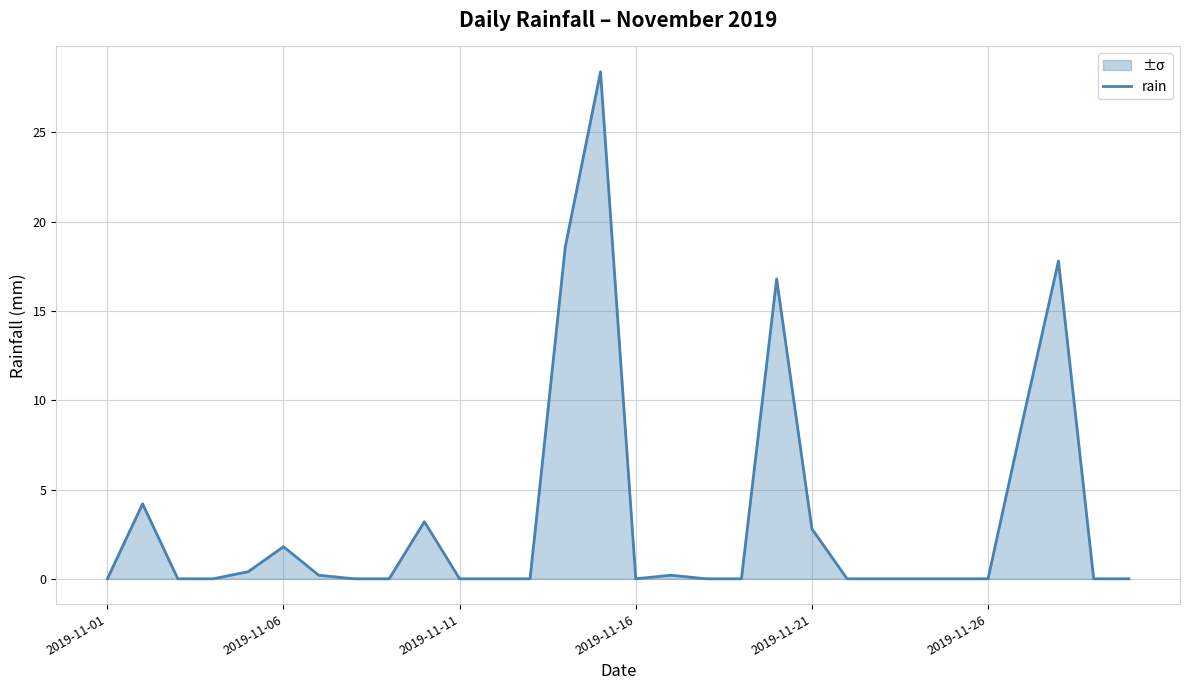

What is the greatest value displayed?

28.4